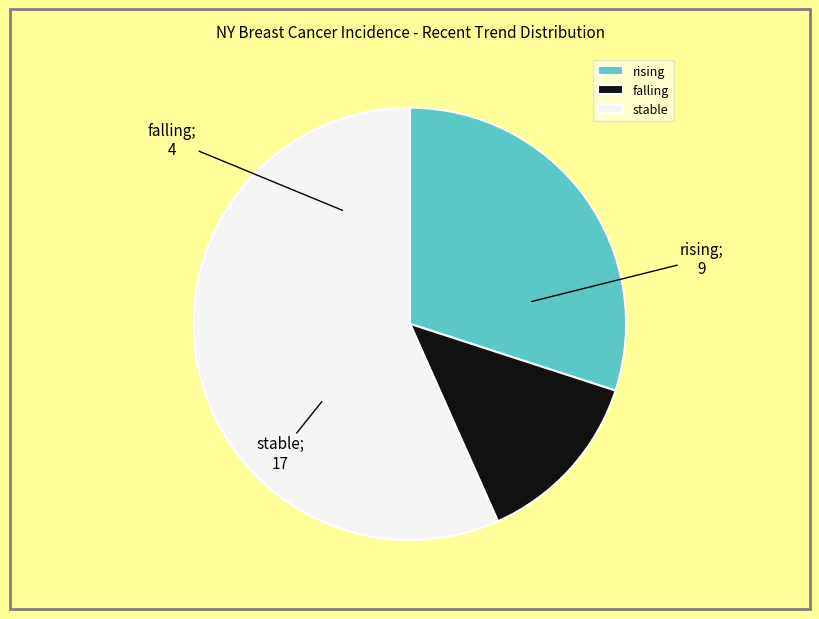

The falling slice represents 3% of the pie. True or false?

False